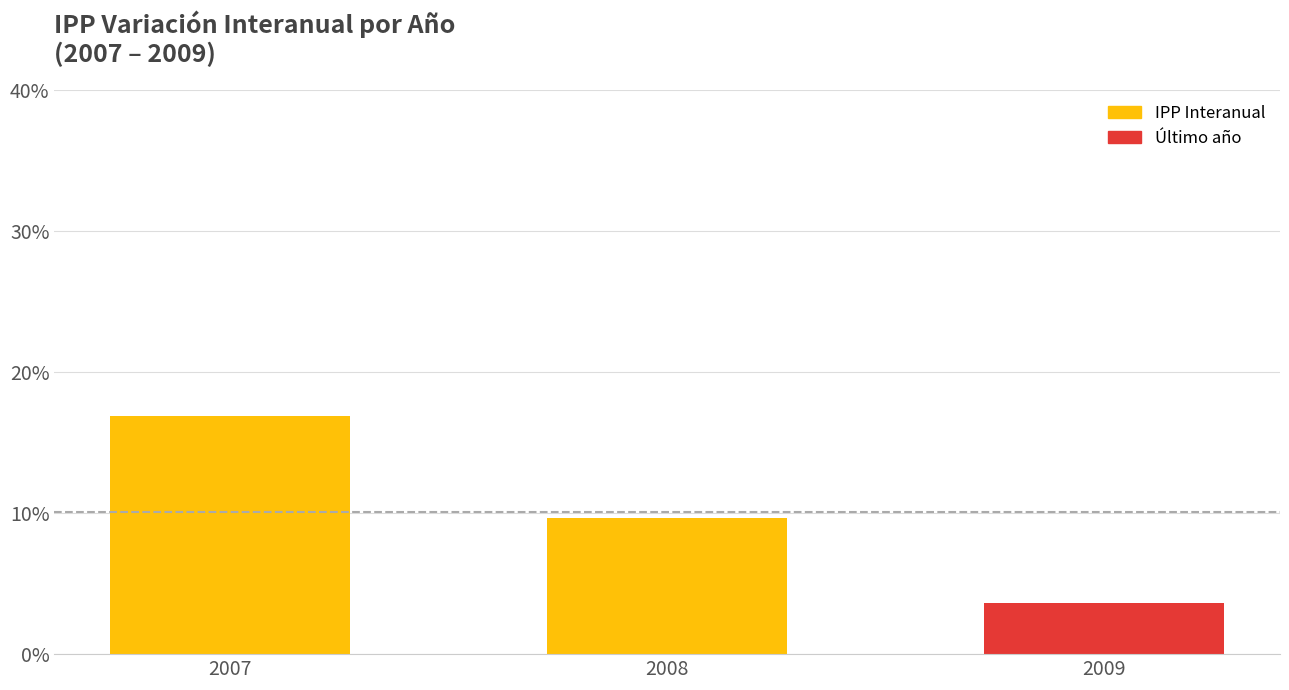

True or false: the data shows 3.6 at 2009.

True